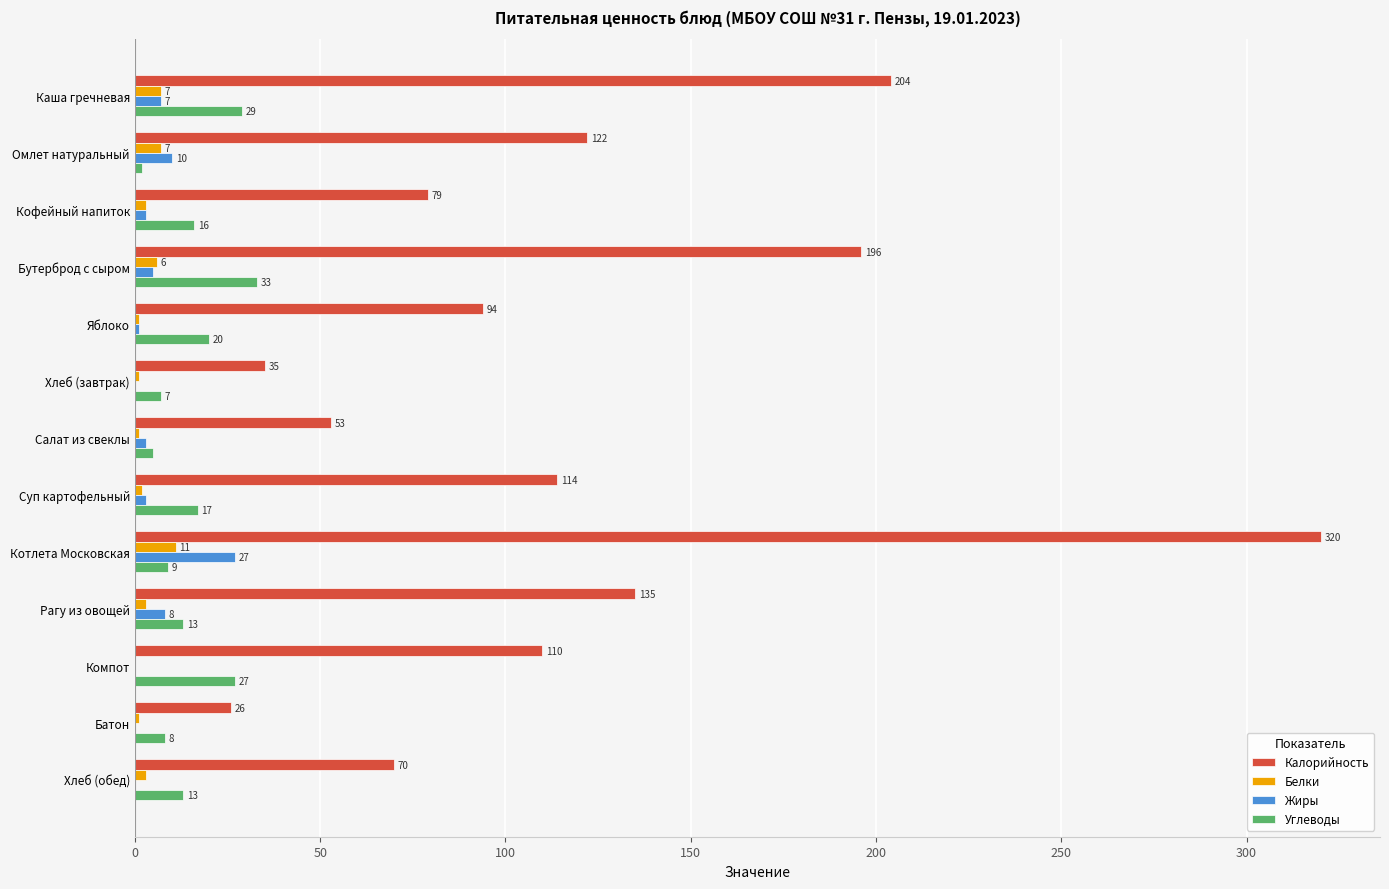

At which label is Углеводы closest to 17?

Суп картофельный